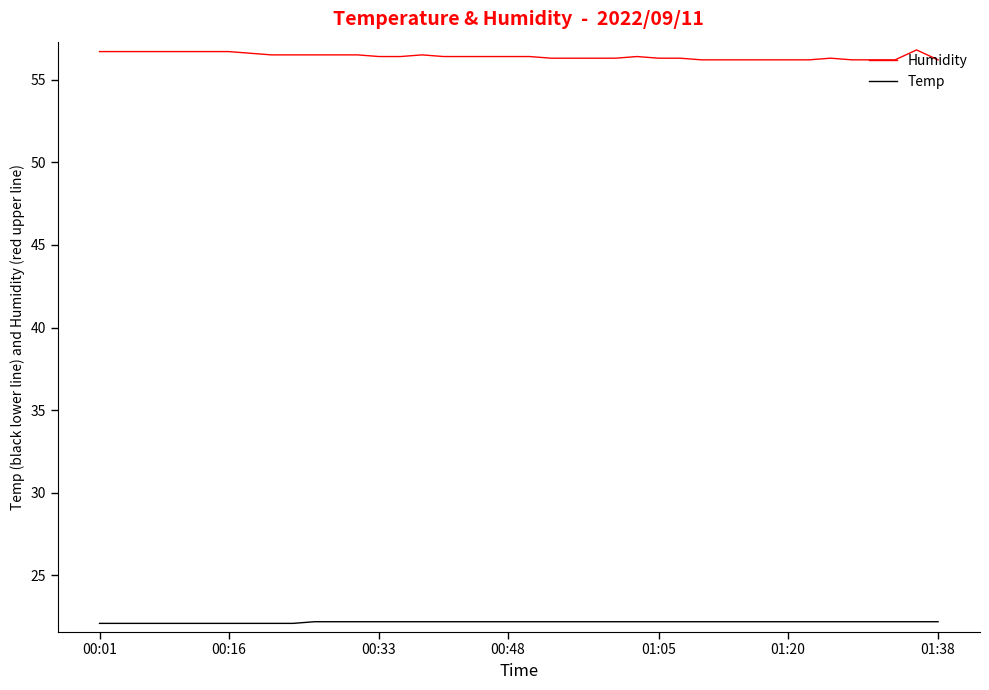

Rank the series by their average value, from lowest to highest.

Temp, Humidity